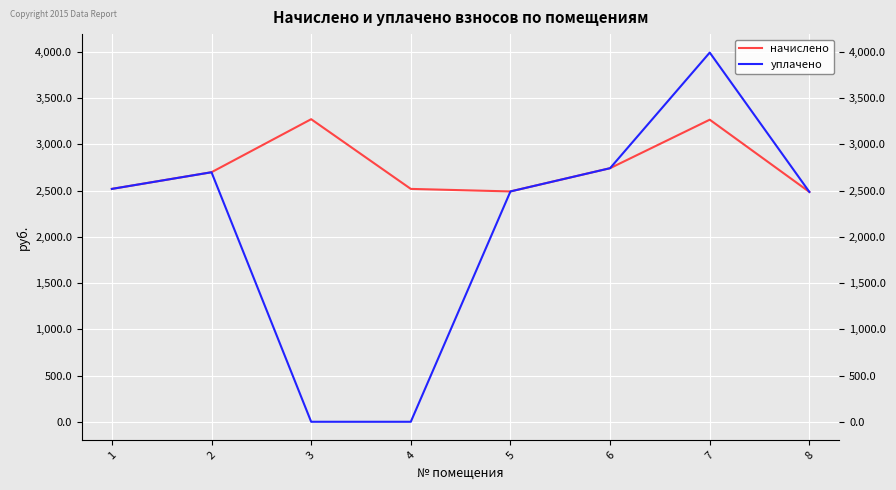

At which category is the sum across all series the highest?

7